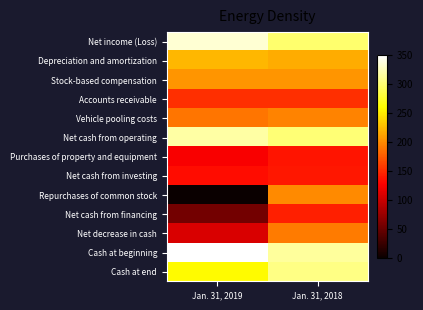

How many data points does each series have?

2